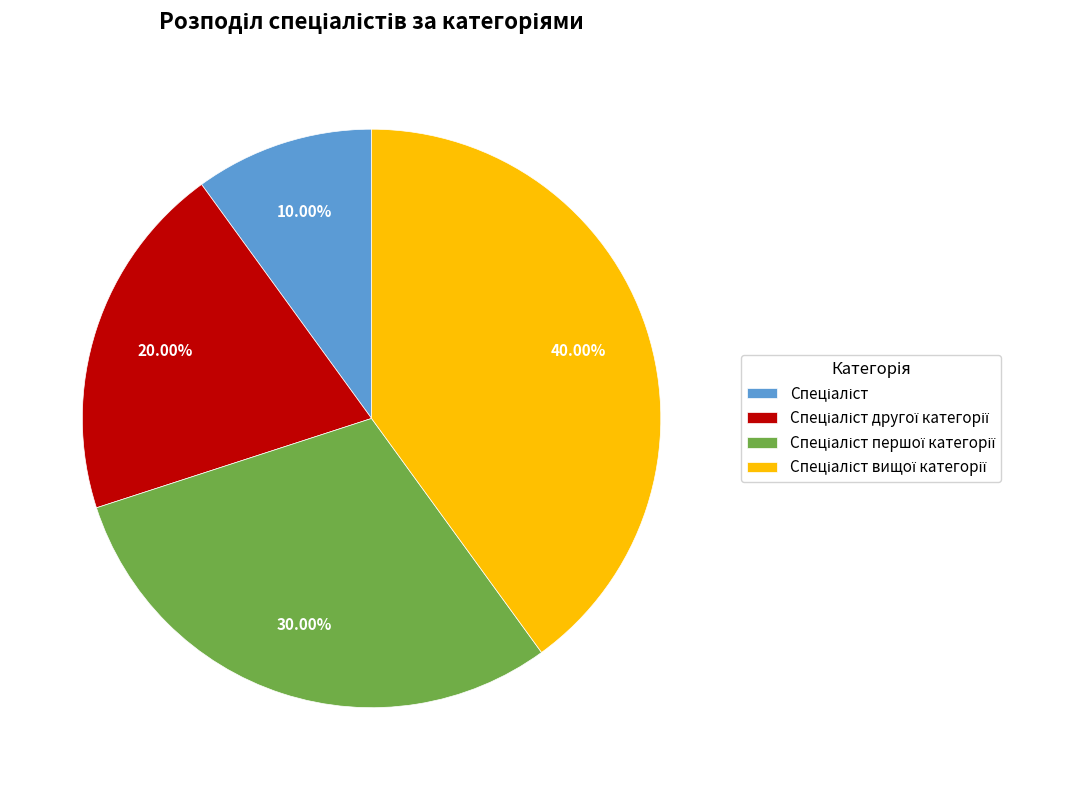

Does any single category account for the majority?

No